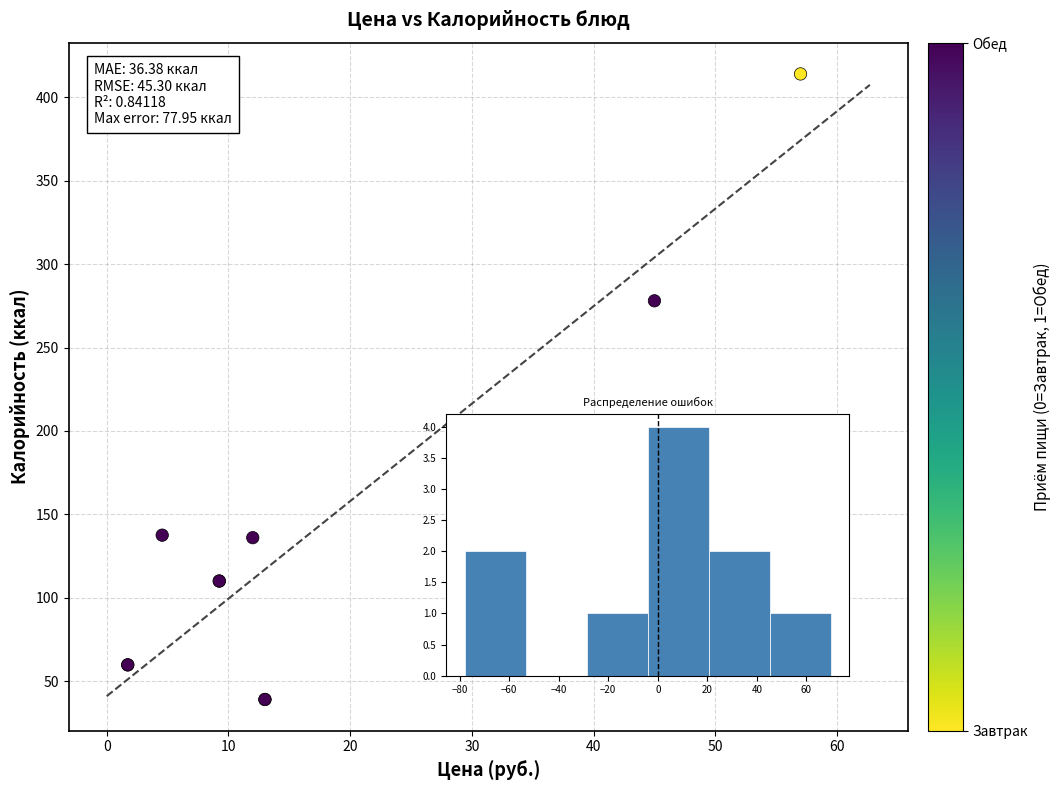

What Y value in the scatter plot is closest to 226?

278.0